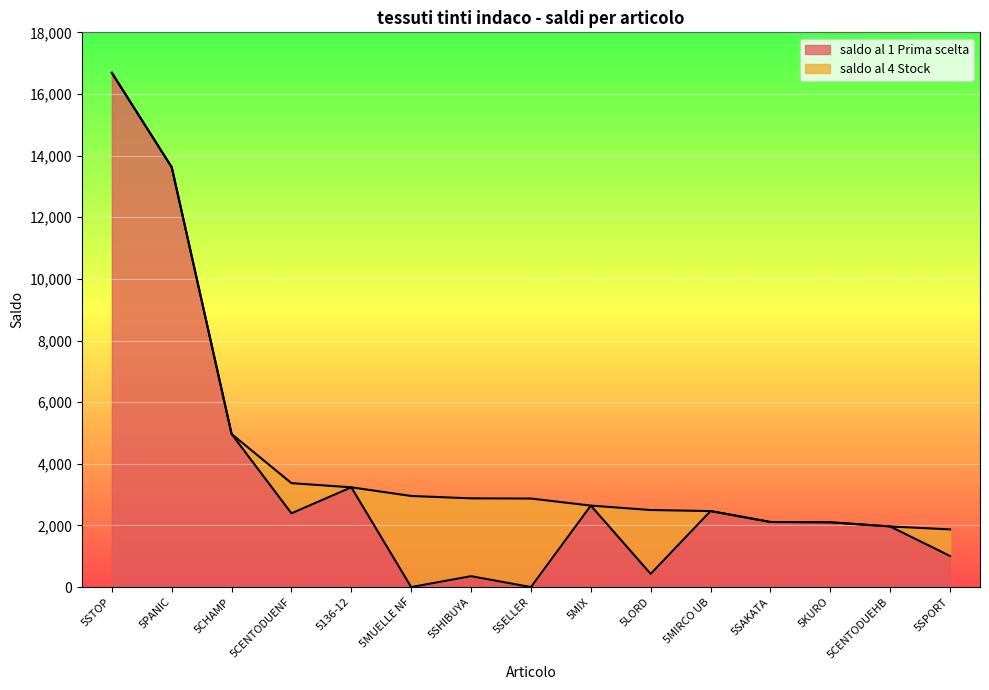

How many lines are shown in the chart?

2